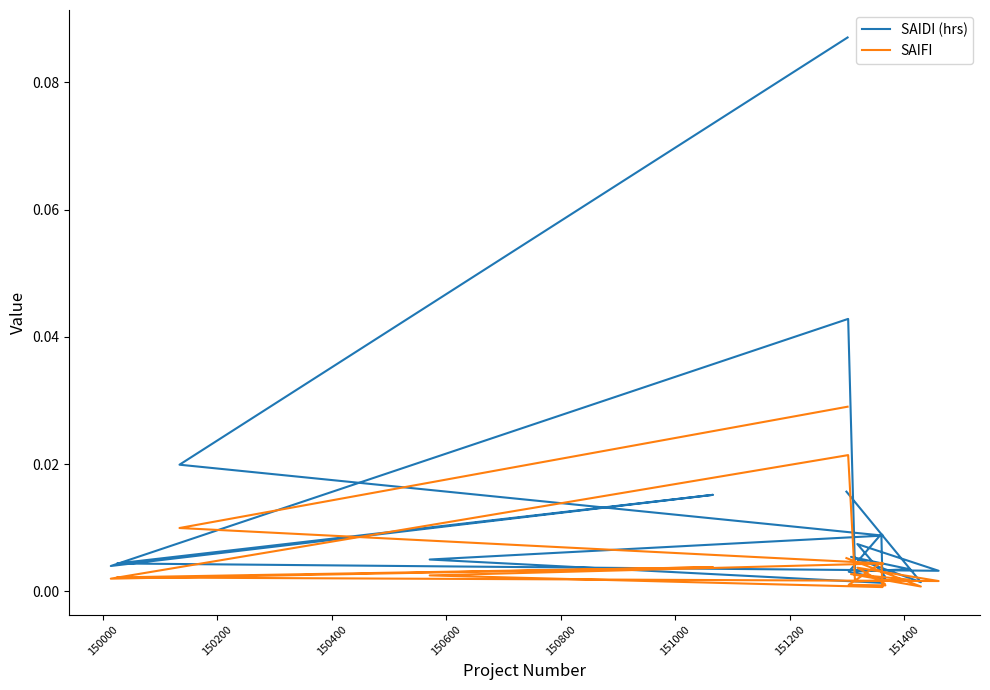

Reading left to right, transcribe all the data shown in this chart.

SAIDI (hrs): 0.1	0.0	0.0	0.0	0.0	0.0	0.0	0.0	0.0	0.0	0.0	0.0	0.0	0.0	0.0	0.0	0.0	0.0	0.0	0.0
SAIFI: 0.0	0.0	0.0	0.0	0.0	0.0	0.0	0.0	0.0	0.0	0.0	0.0	0.0	0.0	0.0	0.0	0.0	0.0	0.0	0.0